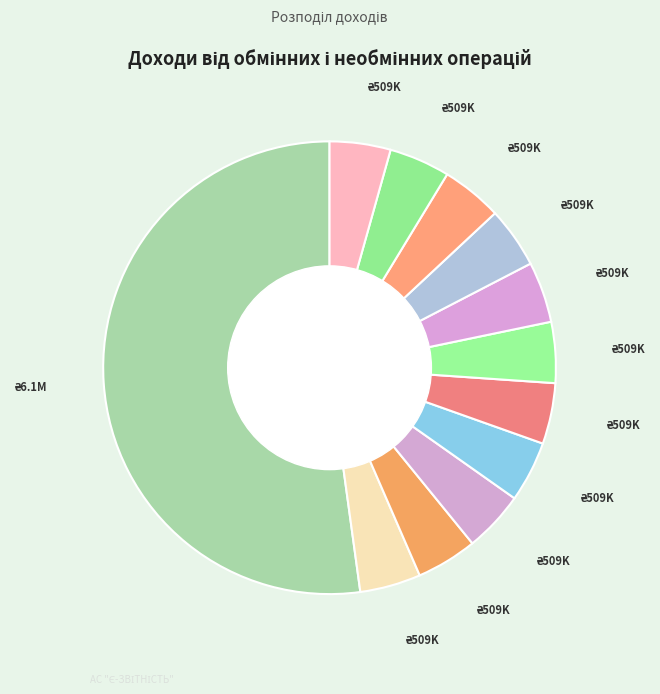

How many segments does this pie chart have?

12